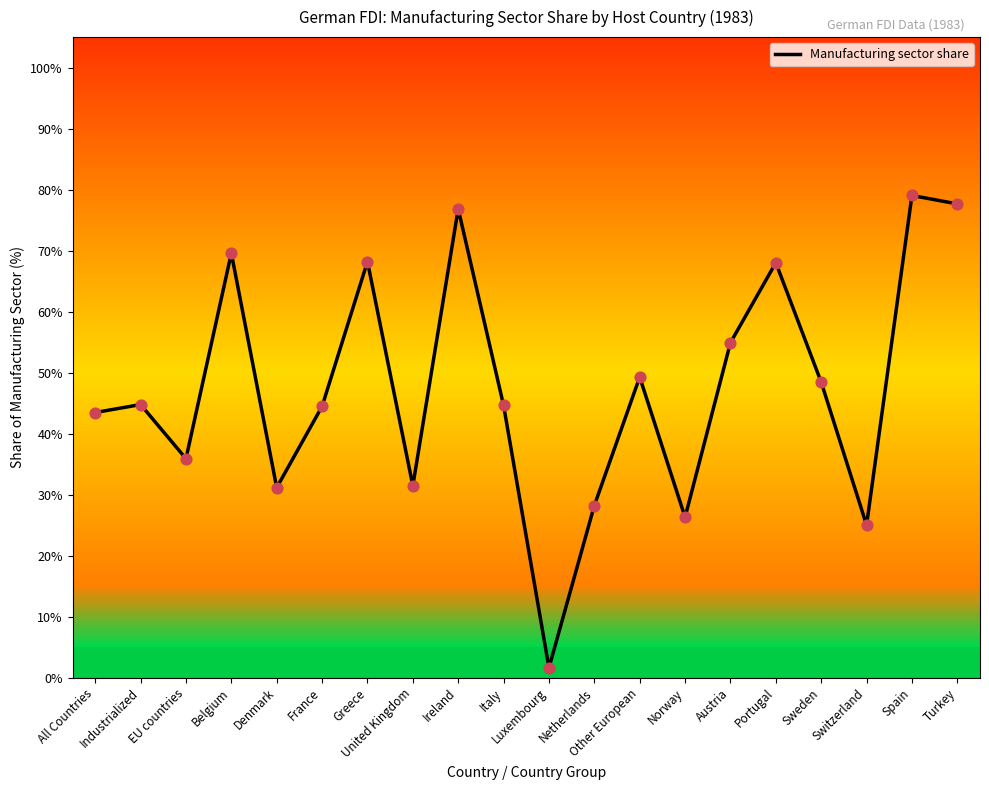

What is the change in value from Industrialized to Turkey?

+32.9